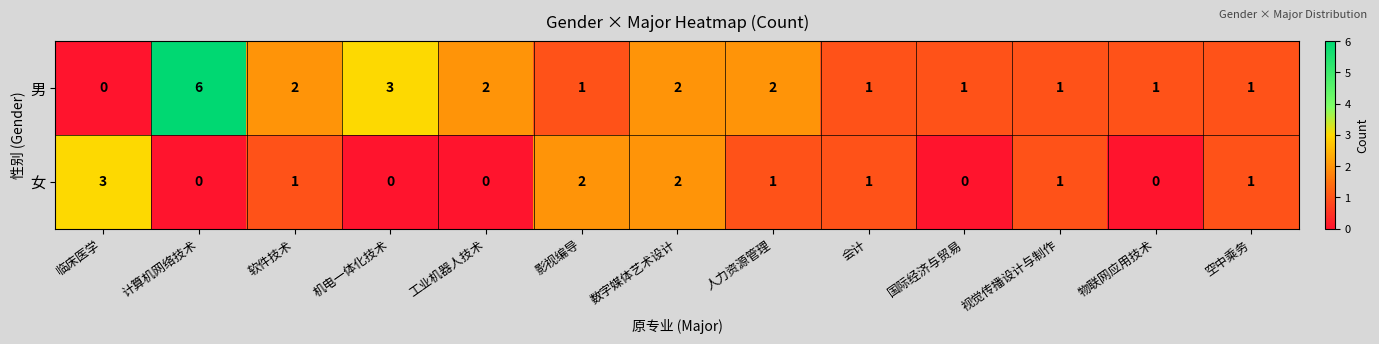

Is the value of 女 at 工业机器人技术 greater than the value of 男 at 视觉传播设计与制作?

No